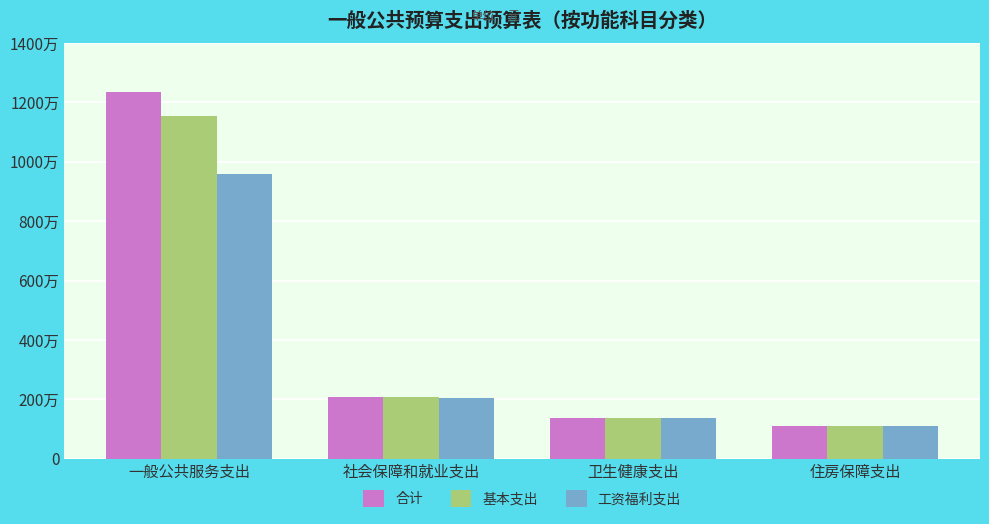

List the series in order of their overall mean, highest first.

合计, 基本支出, 工资福利支出